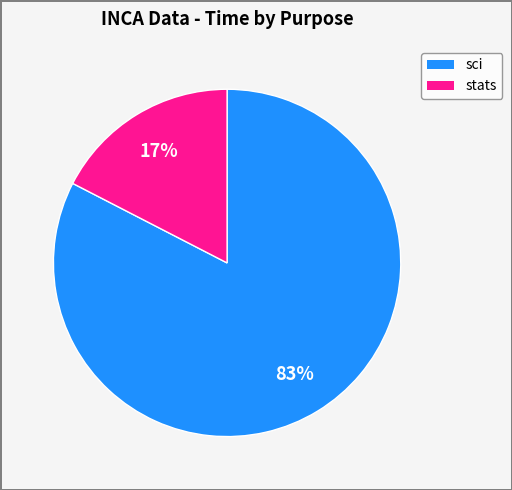

To the nearest percent, what is the average slice percentage?

50%